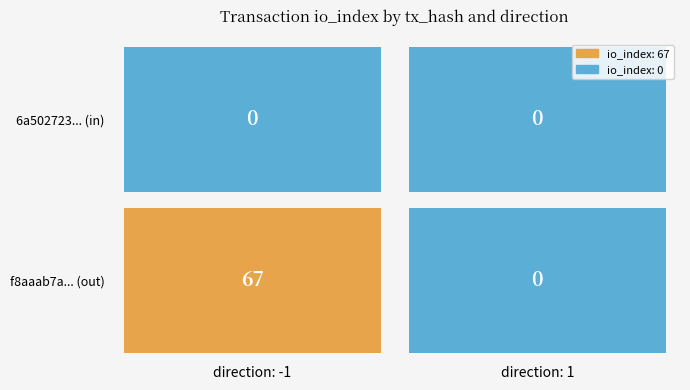

Count the number of categories in the chart.

2